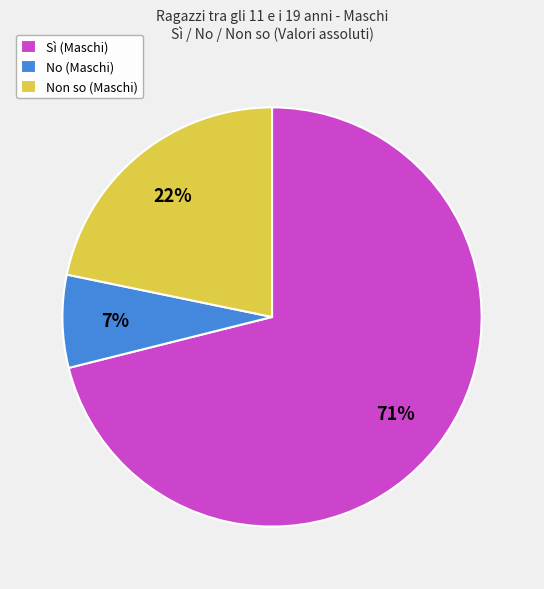

How many segments does this pie chart have?

3